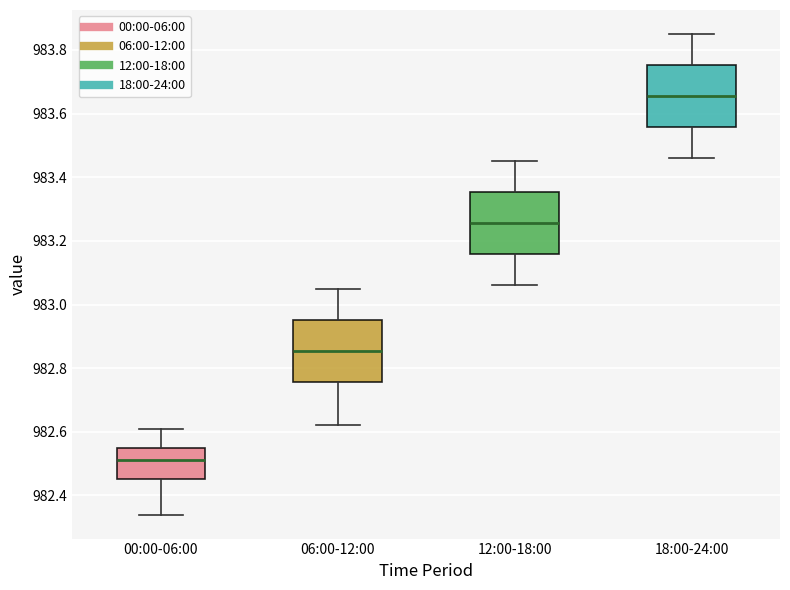

Which box's median line is the highest?

18:00-24:00